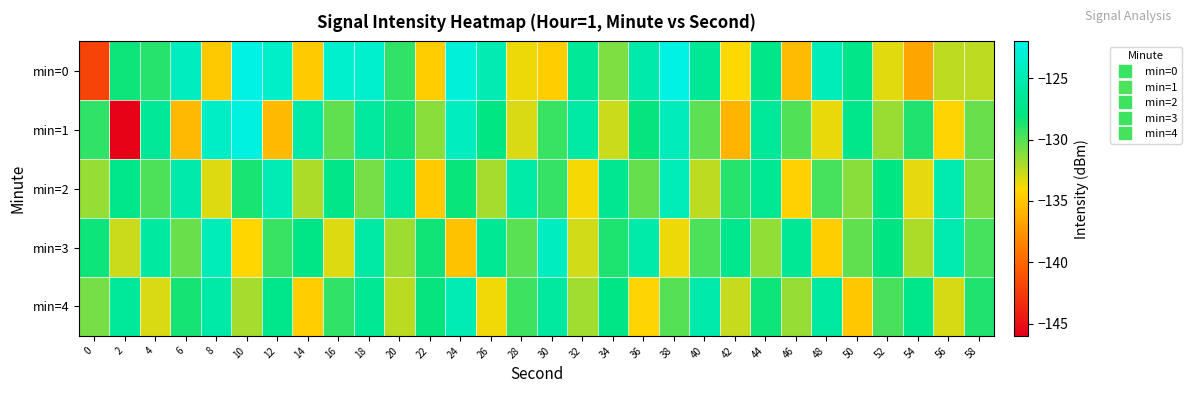

Reading left to right, extract all data points from this chart.

min=0: 0=-142.0	2=-128.3	4=-128.9	6=-124.2	8=-134.8	10=-122.0	12=-123.7	14=-134.7	16=-123.5	18=-123.5	20=-129.2	22=-134.6	24=-122.7	26=-125.0	28=-133.6	30=-134.6	32=-126.5	34=-131.0	36=-125.4	38=-122.1	40=-126.7	42=-133.9	44=-127.5	46=-135.5	48=-124.7	50=-127.5	52=-133.3	54=-136.7	56=-132.4	58=-132.4
min=1: 0=-129.2	2=-145.7	4=-126.5	6=-135.6	8=-123.9	10=-122.5	12=-135.5	14=-125.5	16=-130.3	18=-126.1	20=-128.5	22=-131.2	24=-124.3	26=-127.8	28=-133.1	30=-129.4	32=-125.9	34=-132.7	36=-128.1	38=-124.6	40=-130.2	42=-135.8	44=-126.4	46=-129.9	48=-133.5	50=-127.3	52=-131.6	54=-128.8	56=-134.2	58=-130.5
min=2: 0=-131.5	2=-127.3	4=-129.8	6=-125.4	8=-133.2	10=-128.6	12=-124.9	14=-132.1	16=-127.5	18=-130.8	20=-126.3	22=-134.7	24=-128.2	26=-131.9	28=-125.6	30=-129.3	32=-133.8	34=-127.1	36=-130.4	38=-124.7	40=-132.5	42=-128.9	44=-126.8	46=-134.3	48=-129.6	50=-131.2	52=-127.8	54=-133.4	56=-125.1	58=-130.9
min=3: 0=-128.3	2=-132.7	4=-126.1	6=-130.5	8=-124.8	10=-134.1	12=-129.4	14=-127.6	16=-133.2	18=-125.9	20=-131.7	22=-128.4	24=-135.2	26=-126.8	28=-130.1	30=-124.3	32=-132.9	34=-128.7	36=-125.5	38=-133.6	40=-129.8	42=-127.2	44=-131.4	46=-126.7	48=-134.5	50=-130.3	52=-127.9	54=-132.1	56=-125.2	58=-129.6
min=4: 0=-130.8	2=-126.4	4=-133.1	6=-128.5	8=-125.7	10=-131.9	12=-127.3	14=-134.6	16=-129.2	18=-126.8	20=-132.4	22=-128.1	24=-124.9	26=-133.7	28=-129.5	30=-126.2	32=-131.8	34=-127.6	36=-134.2	38=-130.0	40=-125.4	42=-132.6	44=-128.3	46=-131.5	48=-126.1	50=-134.9	52=-129.7	54=-127.4	56=-133.0	58=-128.8